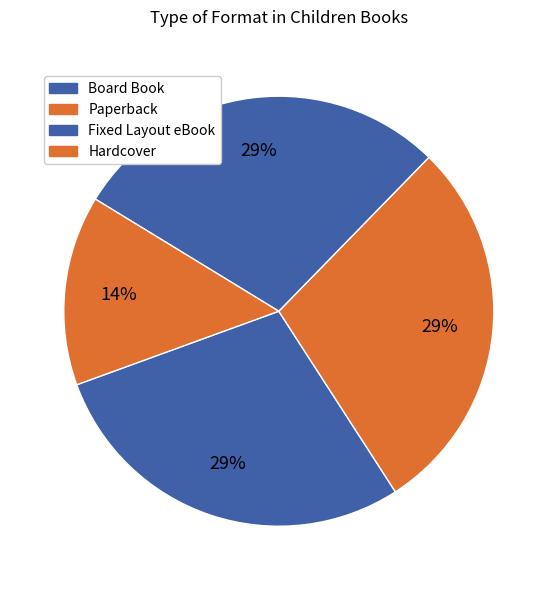

How many segments does this pie chart have?

4